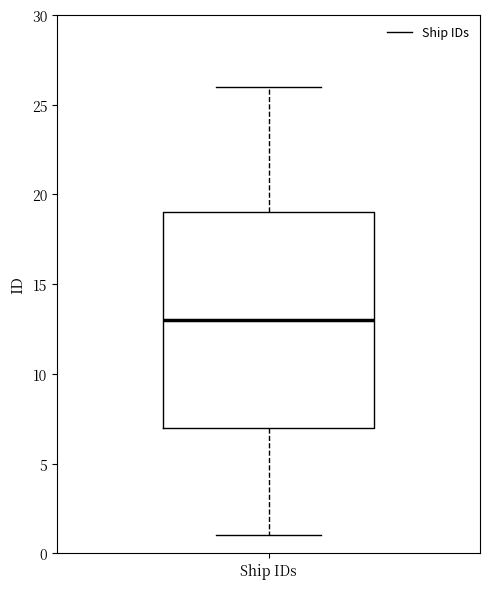

Where does the upper whisker of the box for Ship IDs end on the y-axis? The values are not printed on the chart, so give them approximately, as read against the axis.

26